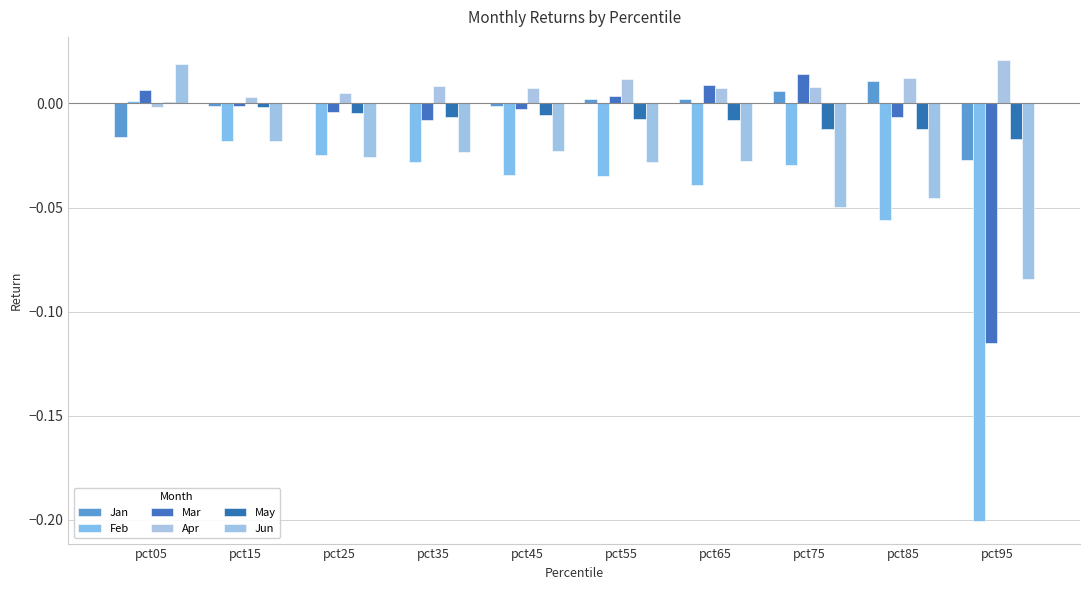

What is the minimum value shown in the chart?

-0.2